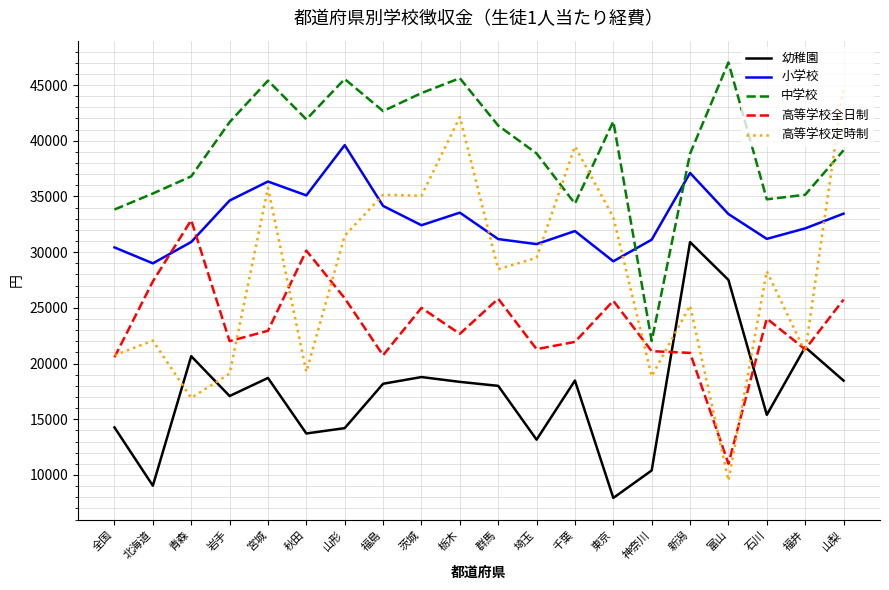

How many times do 高等学校全日制 and 小学校 cross each other?

2